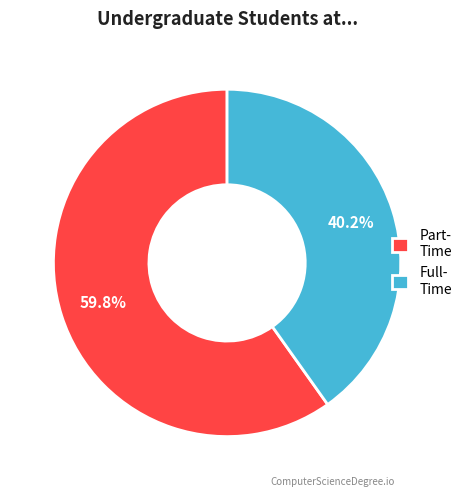

Rank the categories by value from lowest to highest.

Full- Time, Part- Time